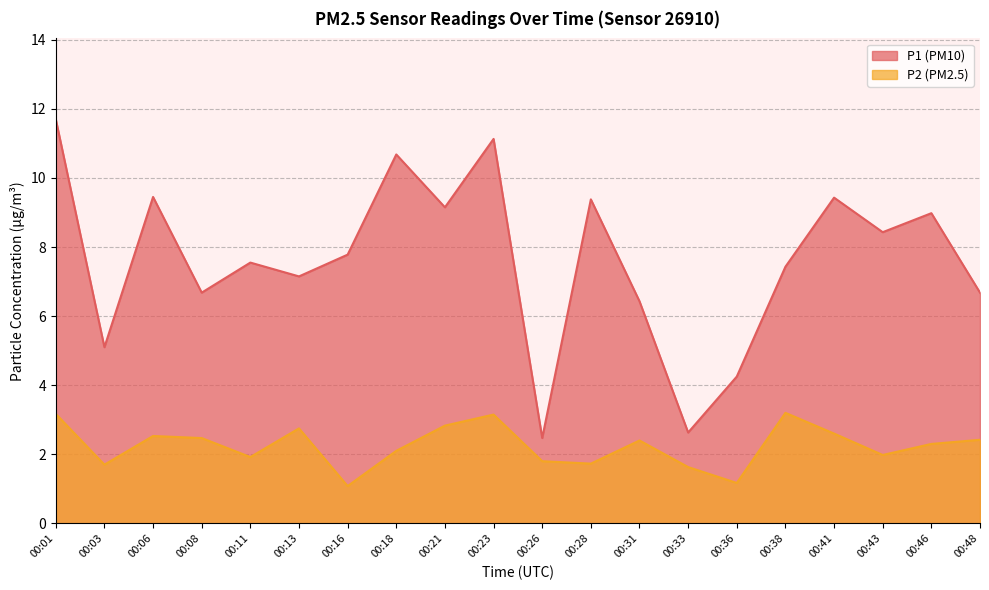

The value of P1 at 00:06 is 2.9. True or false?

False